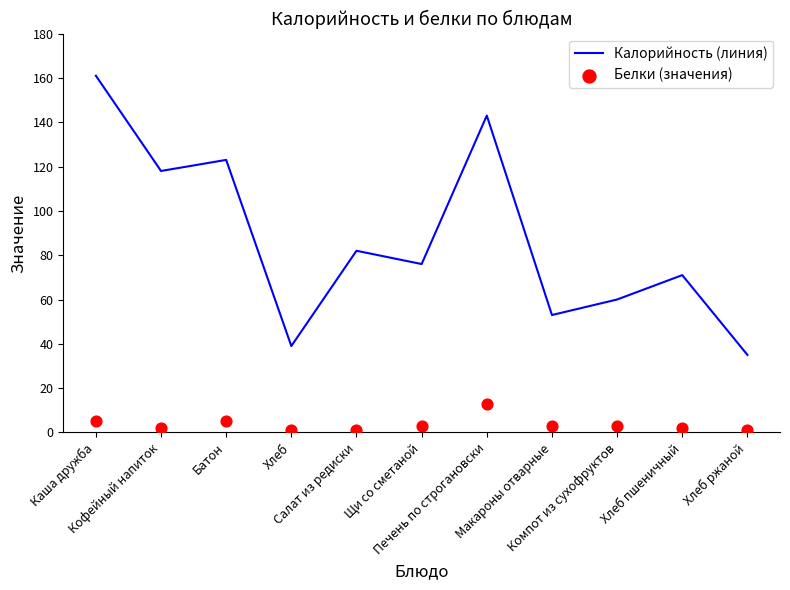

Which series reaches the minimum Y coordinate?

Белки (значения)